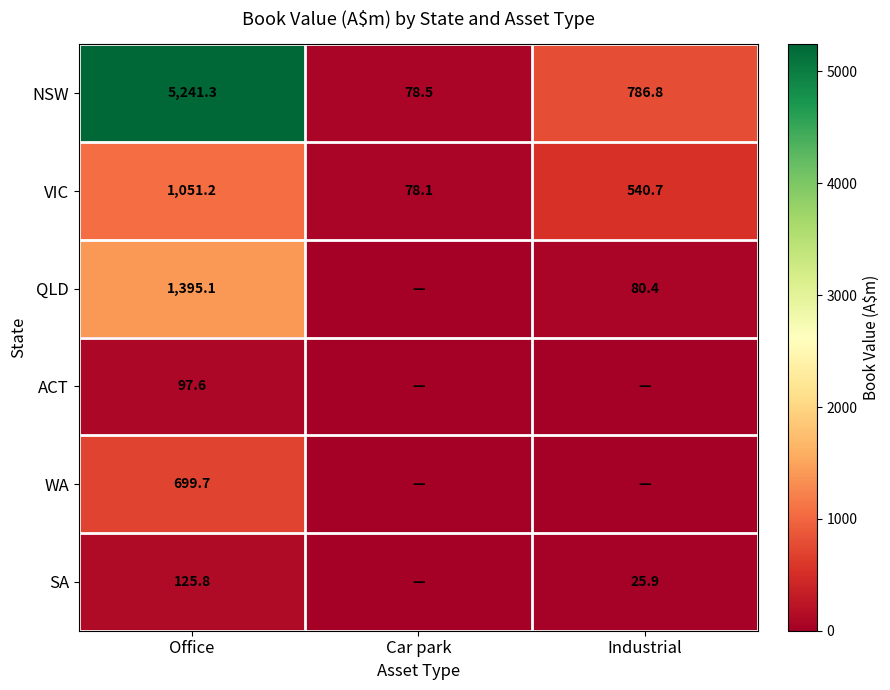

What is the difference between the VIC values at Car park and Industrial?

462.6